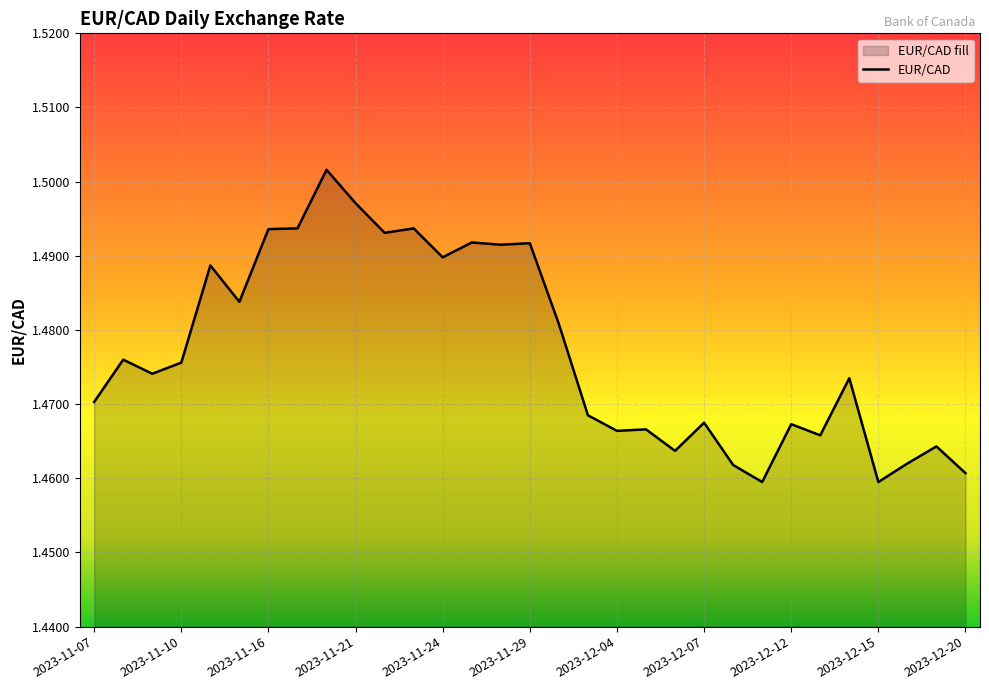

Between 25 and 23, which is larger?

25